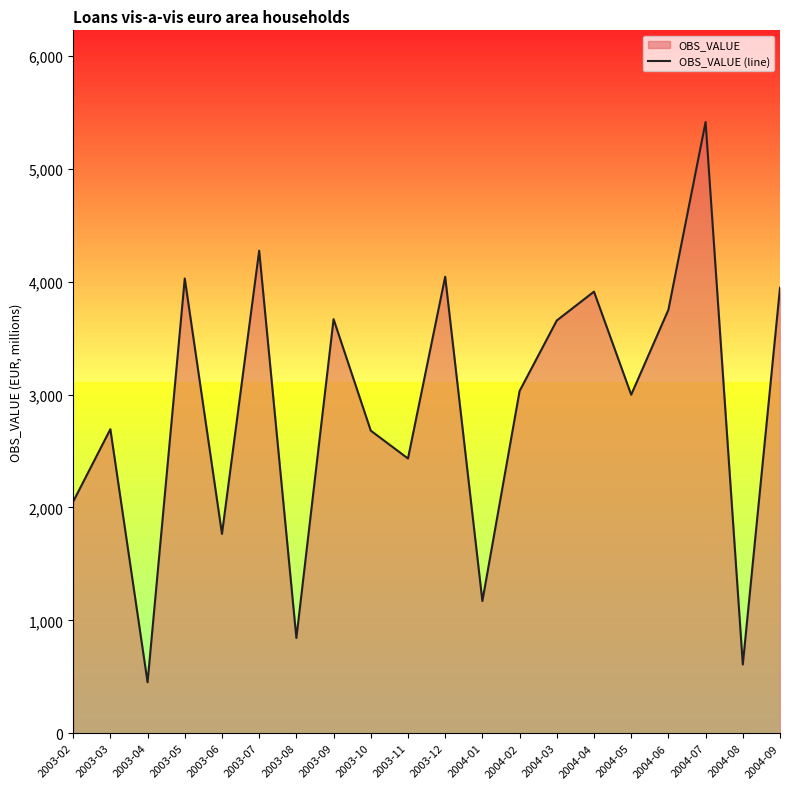

List the labels in order of value, smallest first.

2003-04, 2004-08, 2003-08, 2004-01, 2003-06, 2003-02, 2003-11, 2003-10, 2003-03, 2004-05, 2004-02, 2004-03, 2003-09, 2004-06, 2004-04, 2004-09, 2003-05, 2003-12, 2003-07, 2004-07